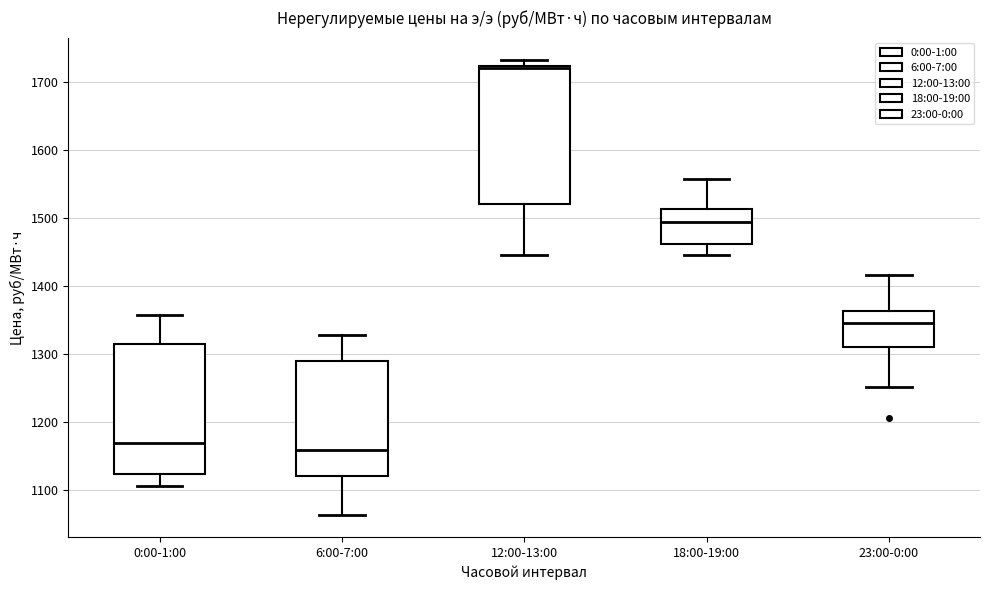

Reading left to right, transcribe this box plot: for each box, give where its median line is, the range the box spans, and where its two whiskers end, as read against the y-axis. The values are not printed on the chart, so give them approximately, as read against the axis.

0:00-1:00: median 1170, box 1120 to 1310, whiskers 1110 to 1360
6:00-7:00: median 1160, box 1120 to 1290, whiskers 1060 to 1330
12:00-13:00: median 1720 (just below the box's upper edge), box 1520 to 1720, whiskers 1450 to 1730
18:00-19:00: median 1490, box 1460 to 1510, whiskers 1450 to 1560
23:00-0:00: median 1340, box 1310 to 1360, whiskers 1250 to 1410